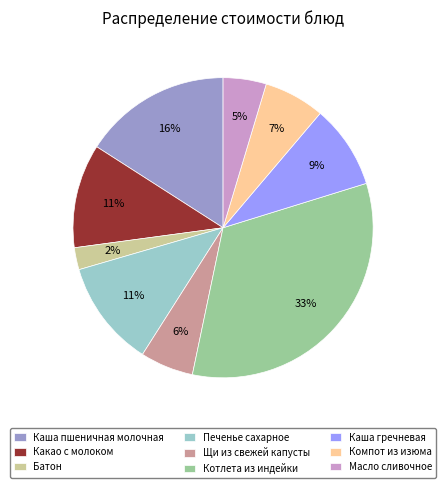

Does Батон account for over 50% of the chart?

No